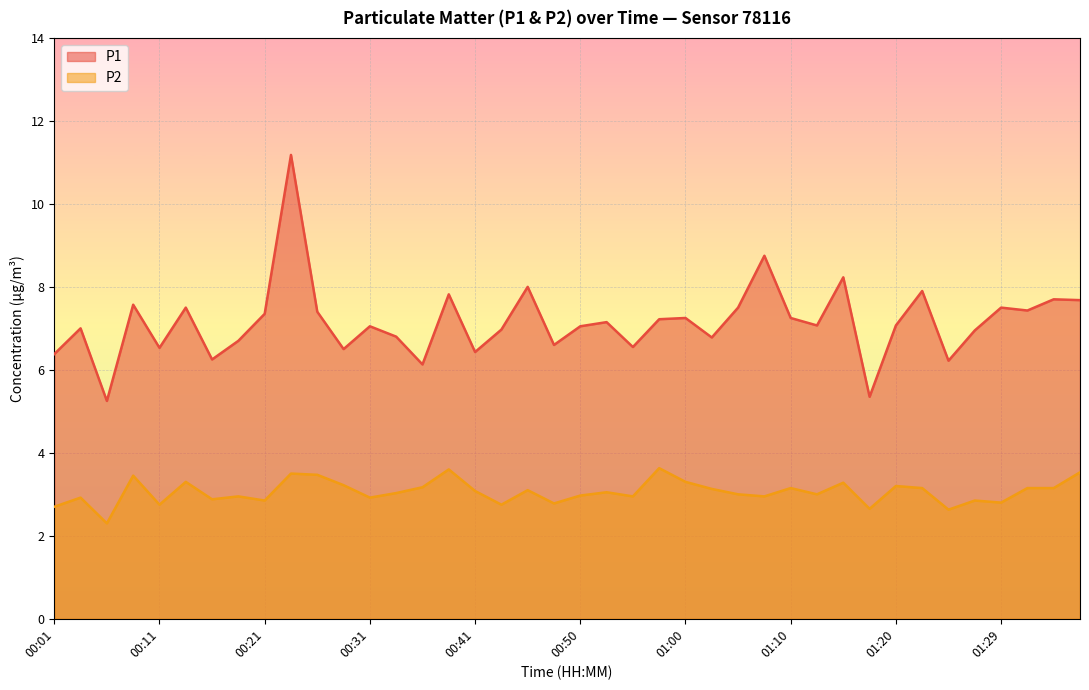

The P2 series shows 4.6 at 01:34. True or false?

False